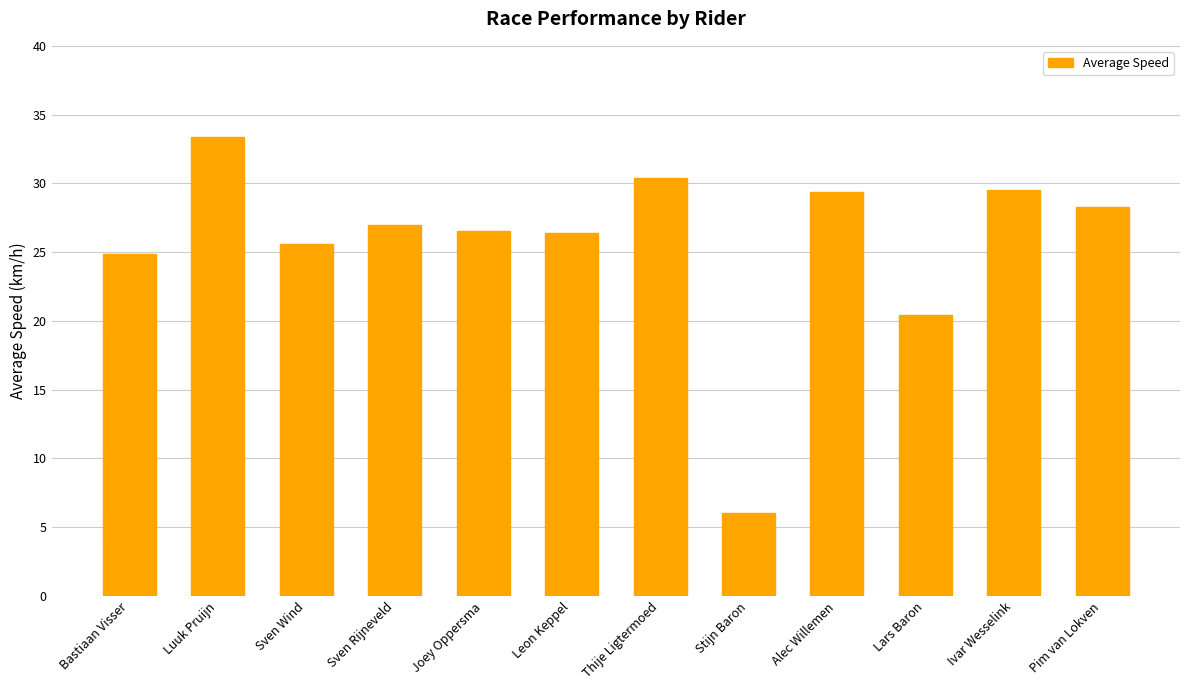

What is the change in value from Bastiaan Visser to Thije Ligtermoed?

+5.5